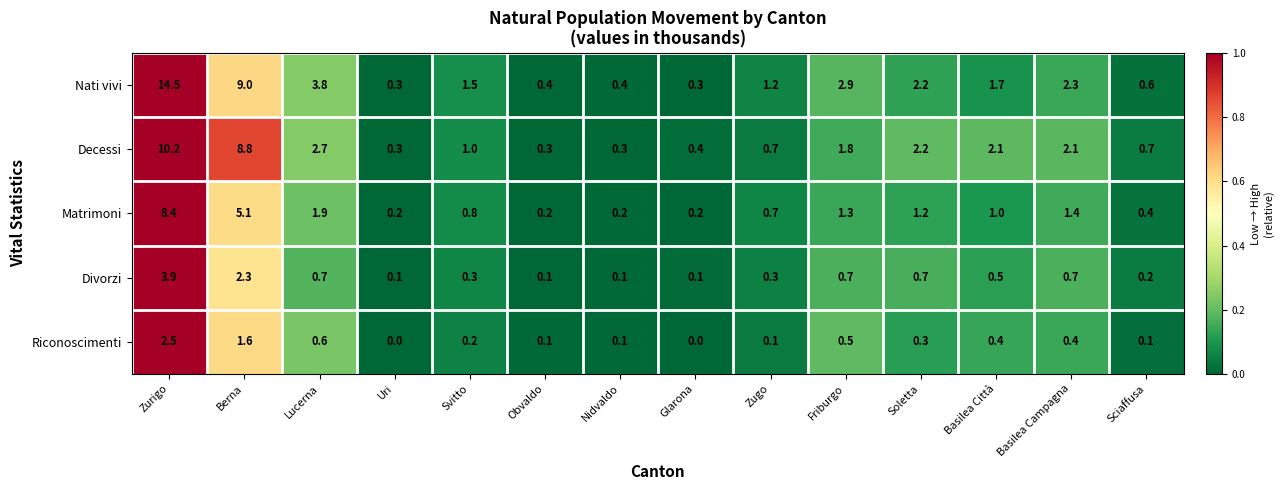

Is it true that Nati vivi equals 9.0 at Berna?

True